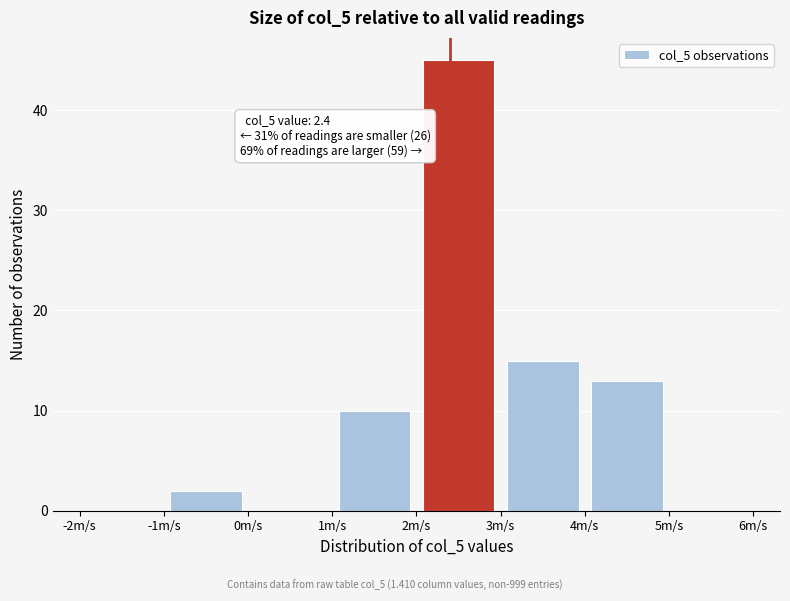

Over which range of the x-axis is the bar tallest?

2 to 3